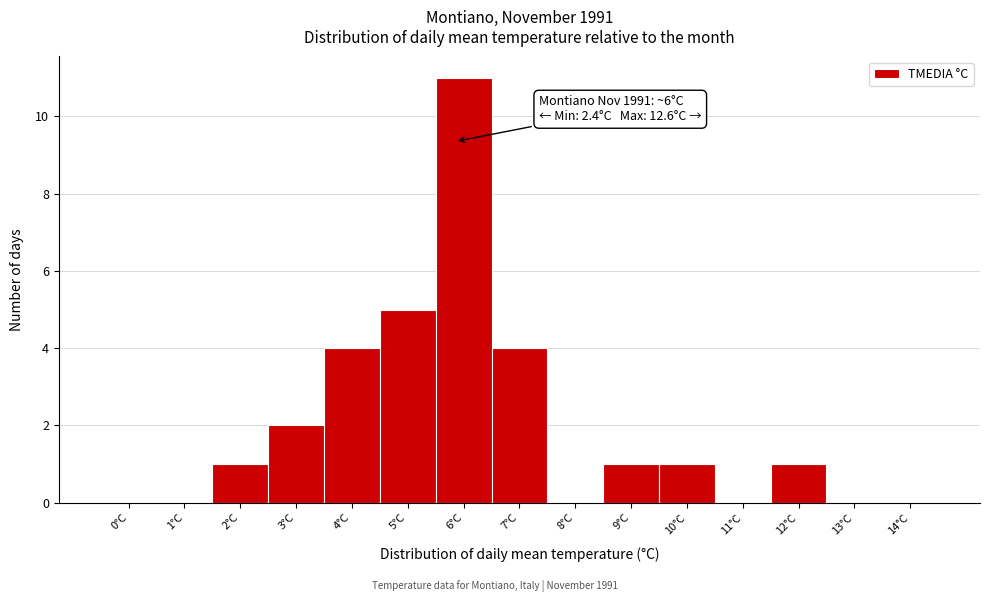

Reading left to right, list all the values displayed in this chart.

0°C=0	1°C=0	2°C=1	3°C=2	4°C=4	5°C=5	6°C=11	7°C=4	8°C=0	9°C=1	10°C=1	11°C=0	12°C=1	13°C=0	14°C=0